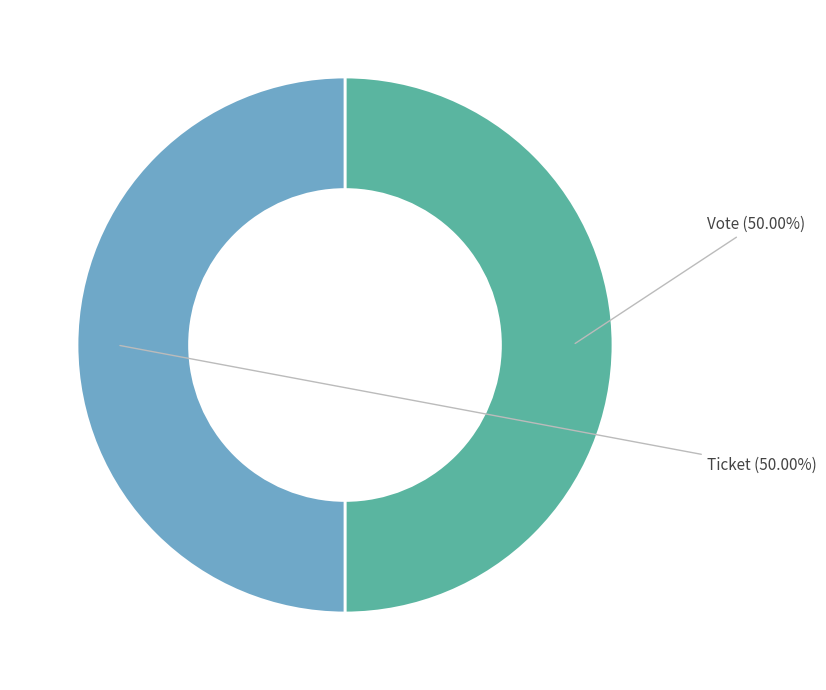

Rank the categories by value from highest to lowest.

Vote, Ticket